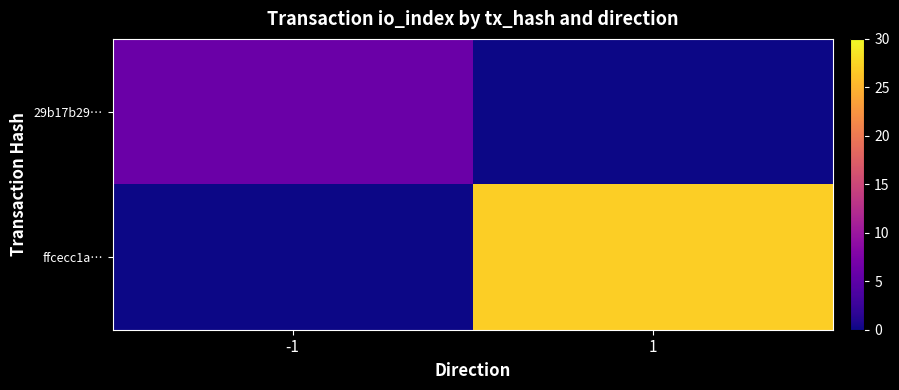

What is the spread (max minus min) of values at 1?

27